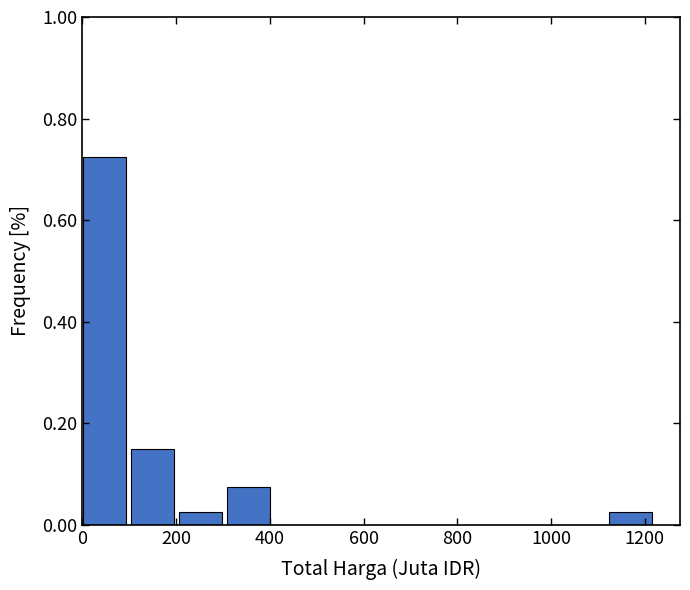

Reading left to right, list every bar in this chart as the range it spans on the x-axis followed by its height. Neither the bar edges nor the heights are printed on the chart, so give them approximately, as read against the axes.

0 to 100: 0.72
100 to 200: 0.16
200 to 300: 0.02
300 to 400: 0.08
400 to 520: 0
520 to 620: 0
620 to 720: 0
720 to 820: 0
820 to 920: 0
920 to 1020: 0
1020 to 1120: 0
1120 to 1220: 0.02